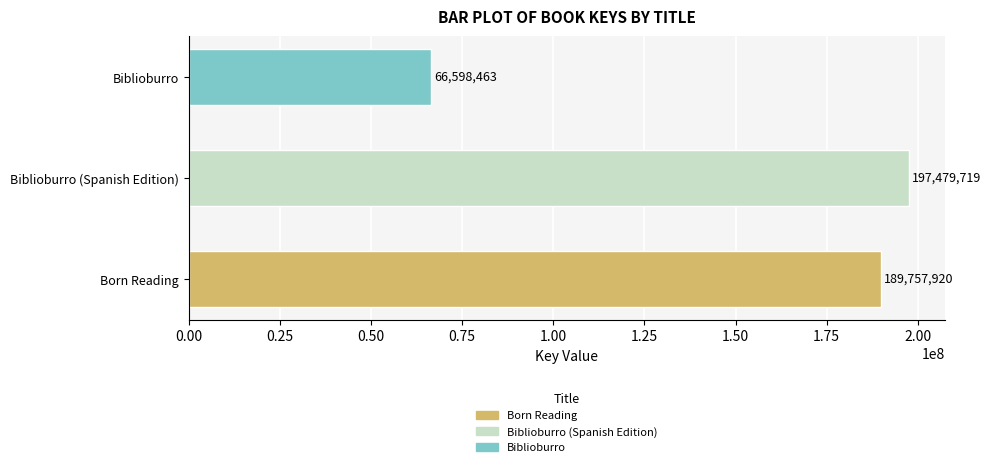

What is the maximum value shown in the chart?

197479719